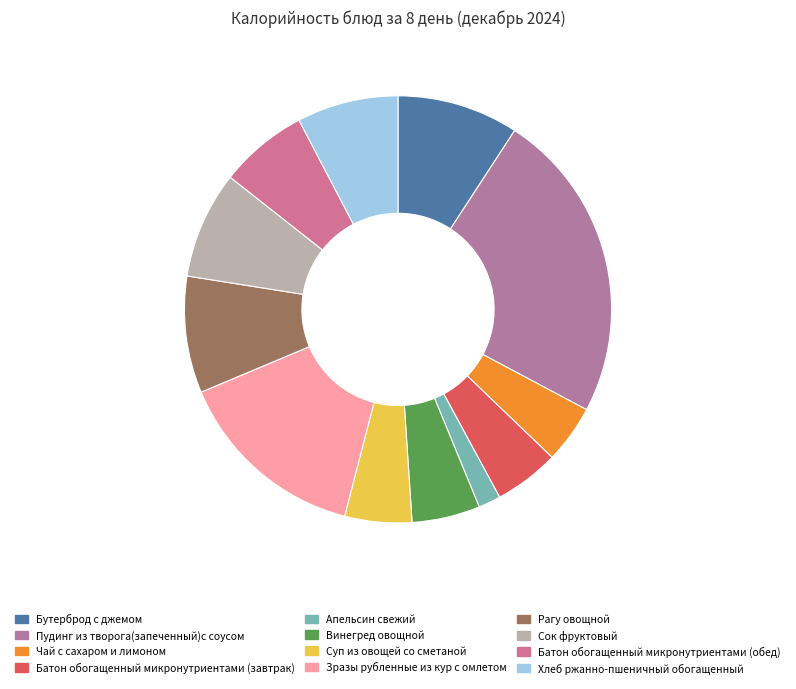

To the nearest percent, what is the difference between the Бутерброд с джемом and Винегред овощной slice percentages?

4%